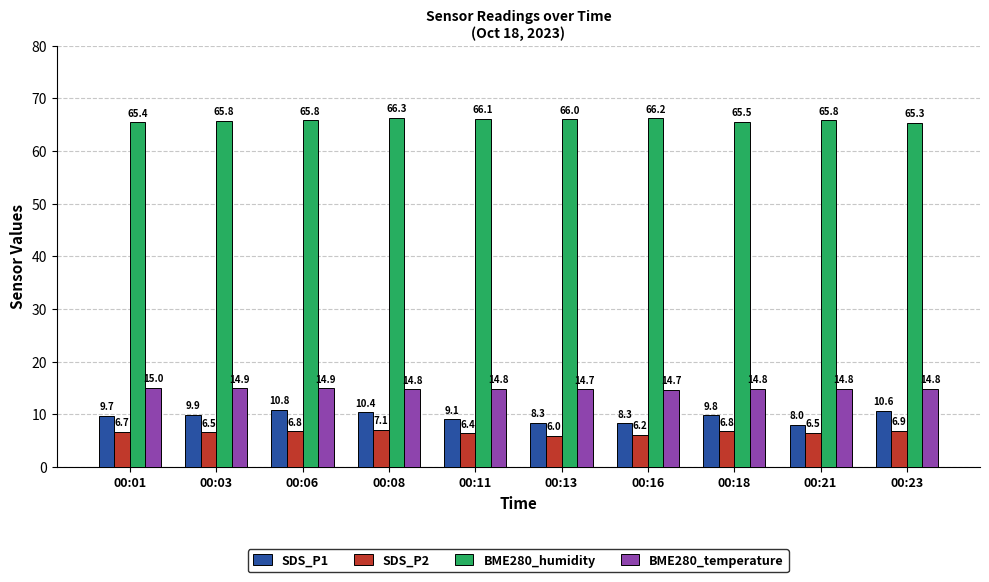

Which series has the widest spread of values?

SDS_P1